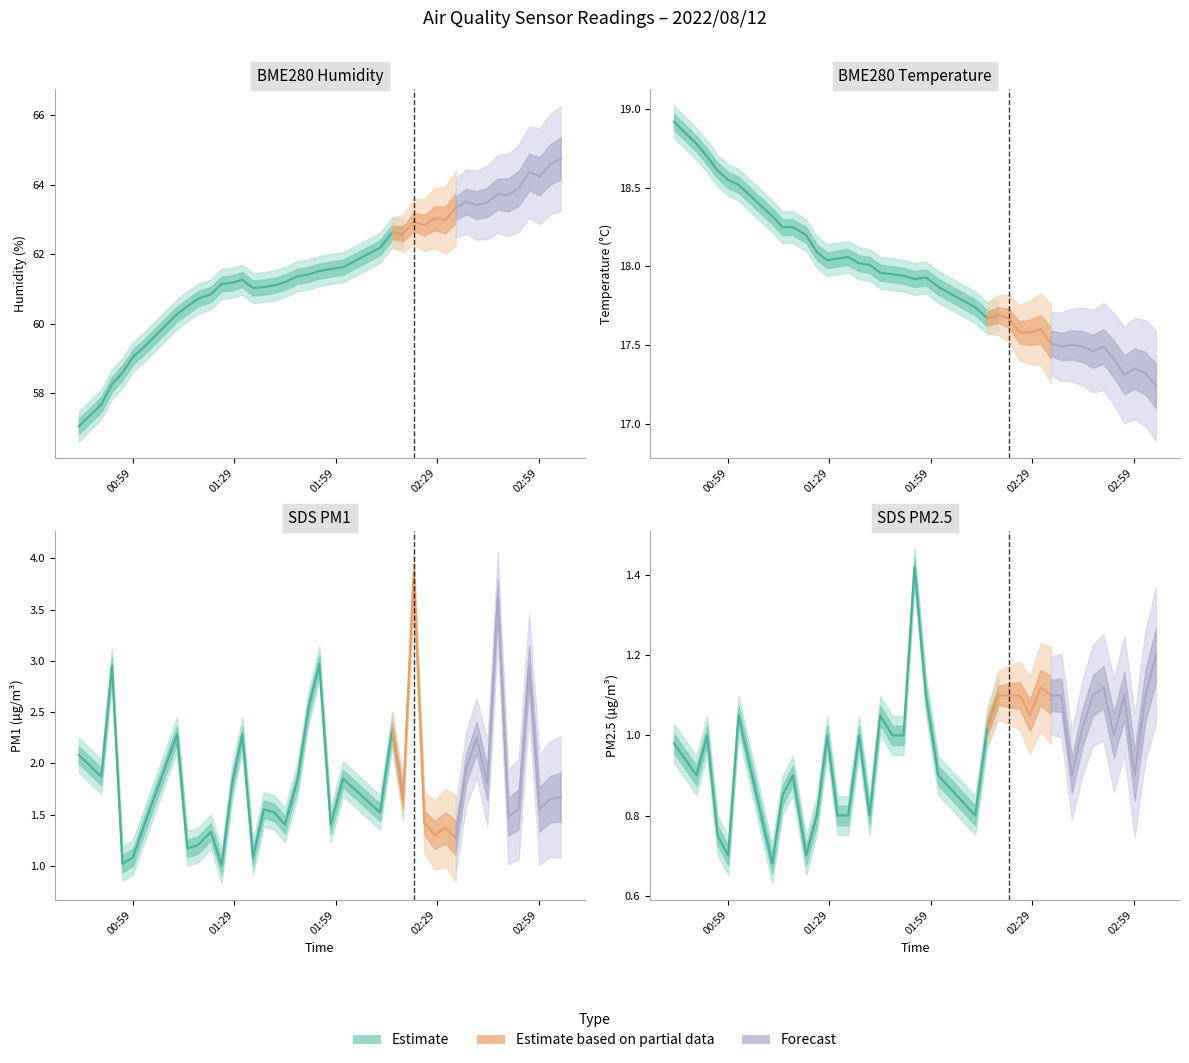

True or false: SDS_P2 and BME280_temperature cross at least once.

False